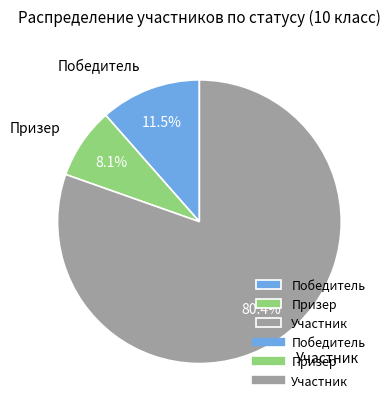

Is there any slice that represents more than half of the pie?

Yes